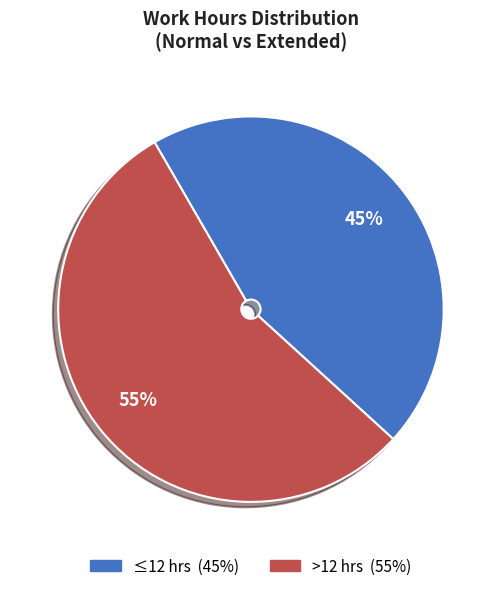

Count the number of slices in the pie.

2